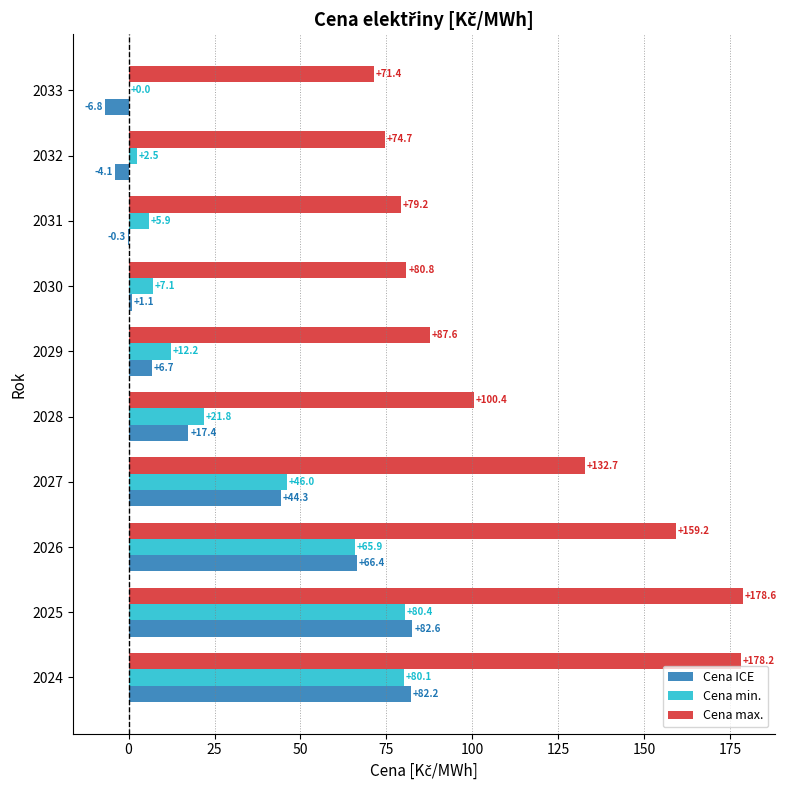

What is the sum of the Cena min. values at 2028 and 2033?

21.8